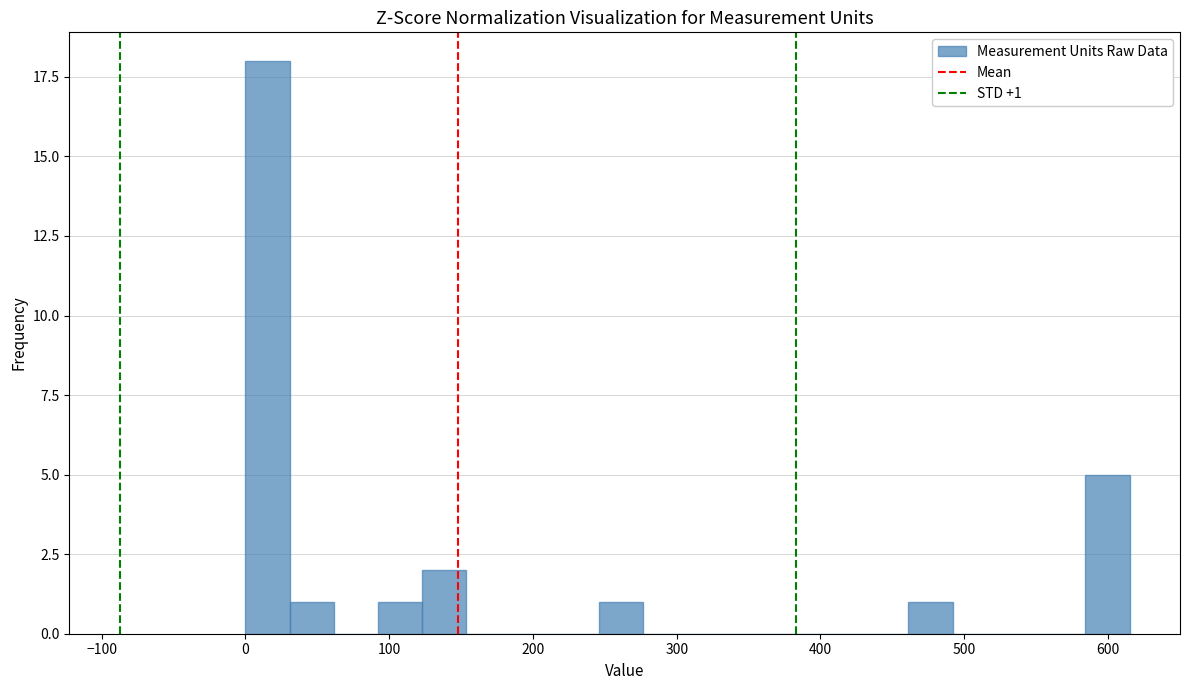

Around what value on the x-axis is the tallest bar? Give the approximate position of its centre, as read against the axis.

20